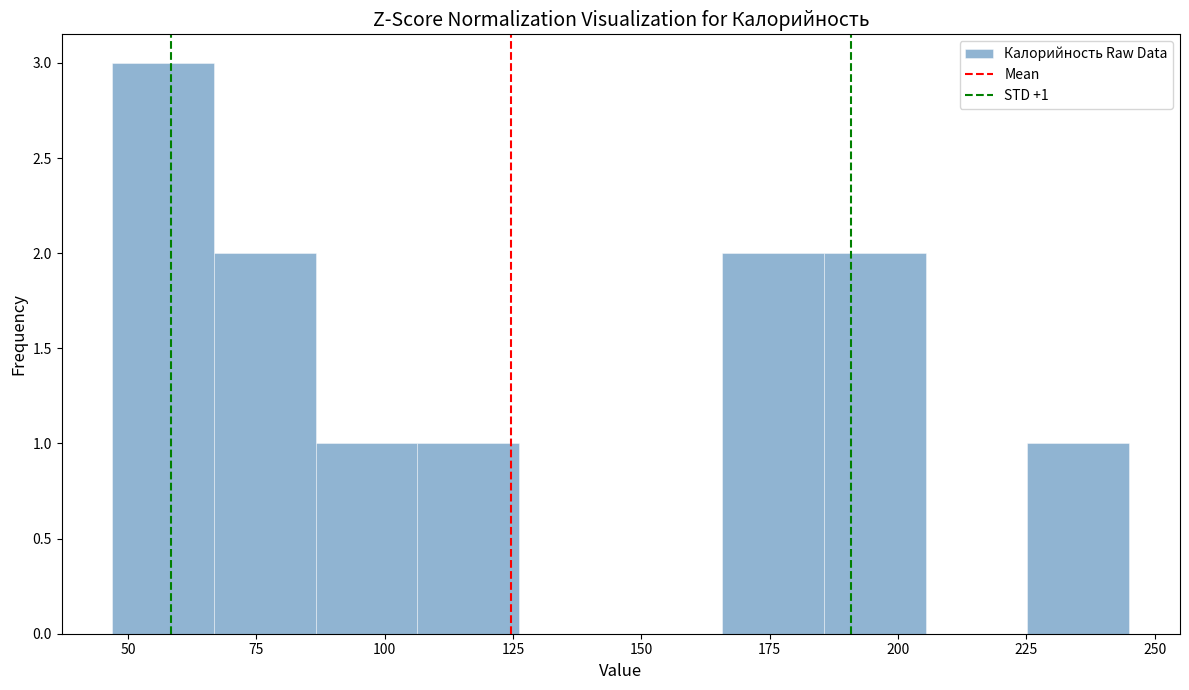

Around what value on the x-axis is the tallest bar? Give the approximate position of its centre, as read against the axis.

55